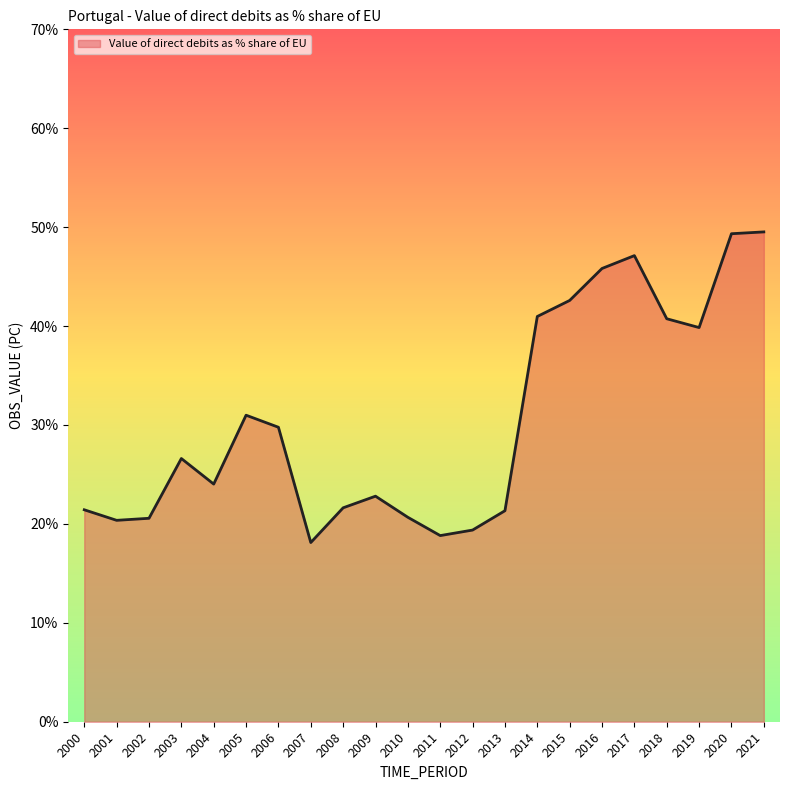

List the labels in order of value, largest first.

2021, 2020, 2017, 2016, 2015, 2014, 2018, 2019, 2005, 2006, 2003, 2004, 2009, 2008, 2000, 2013, 2010, 2002, 2001, 2012, 2011, 2007